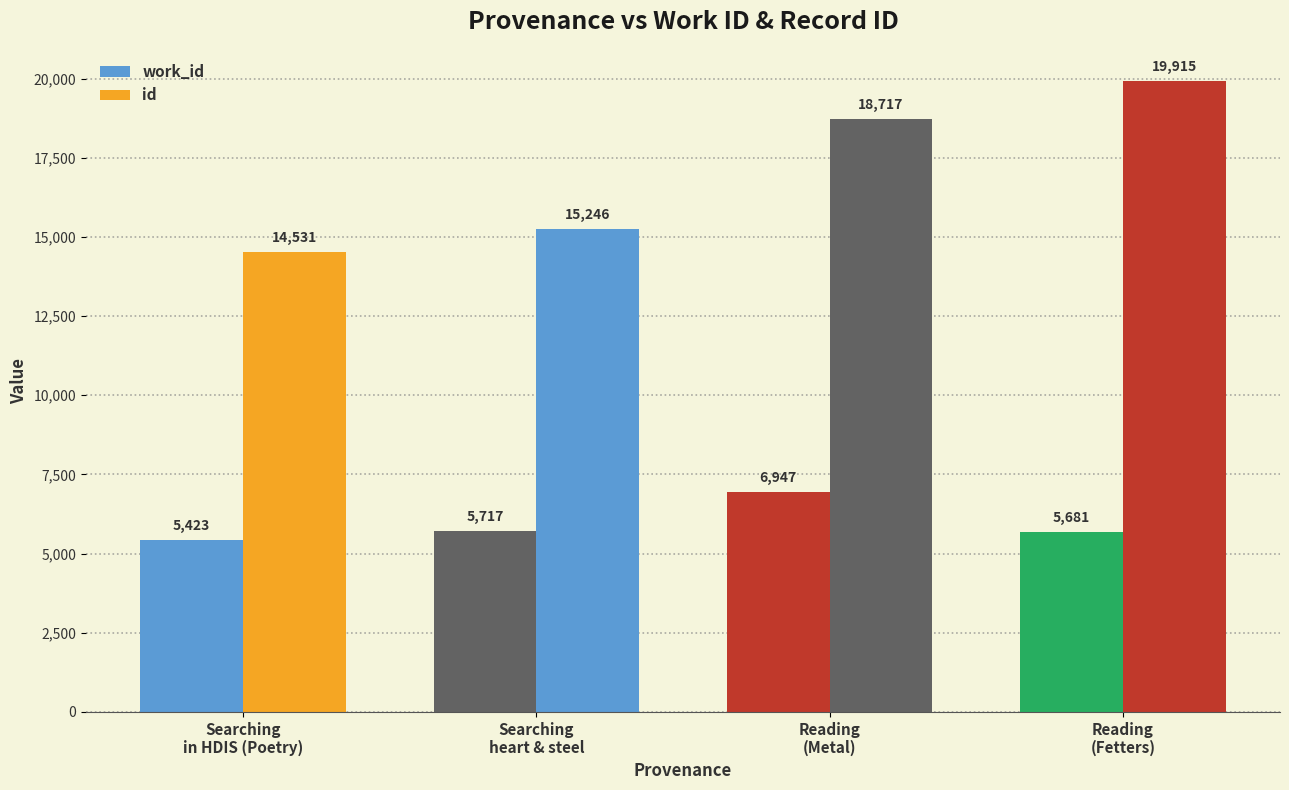

What is the maximum value shown in the chart?

19915